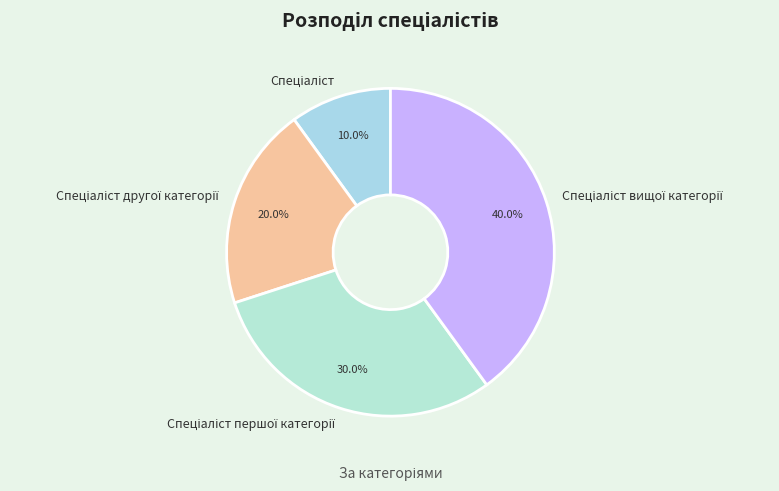

Is there any slice that represents more than half of the pie?

No